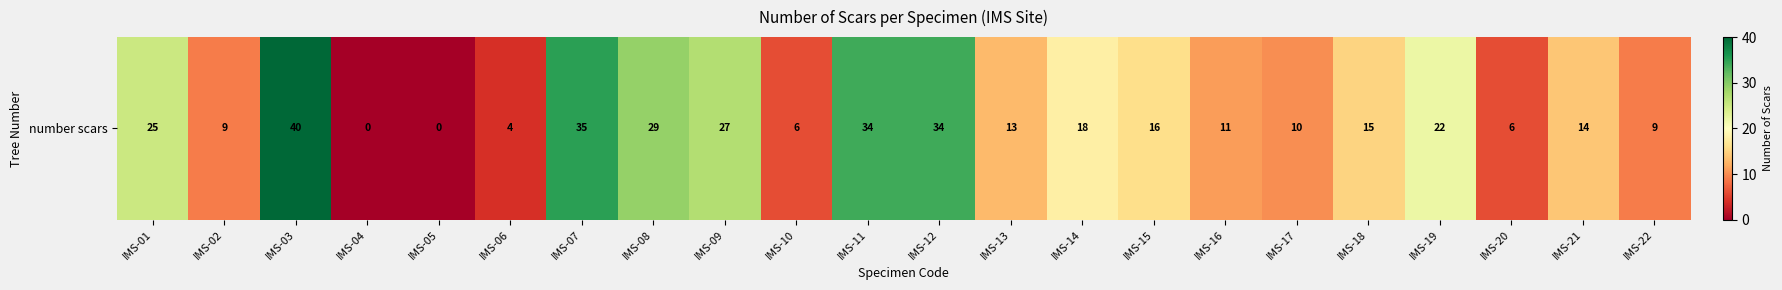

Rank the categories by value from lowest to highest.

IMS-04, IMS-05, IMS-06, IMS-10, IMS-20, IMS-02, IMS-22, IMS-17, IMS-16, IMS-13, IMS-21, IMS-18, IMS-15, IMS-14, IMS-19, IMS-01, IMS-09, IMS-08, IMS-11, IMS-12, IMS-07, IMS-03